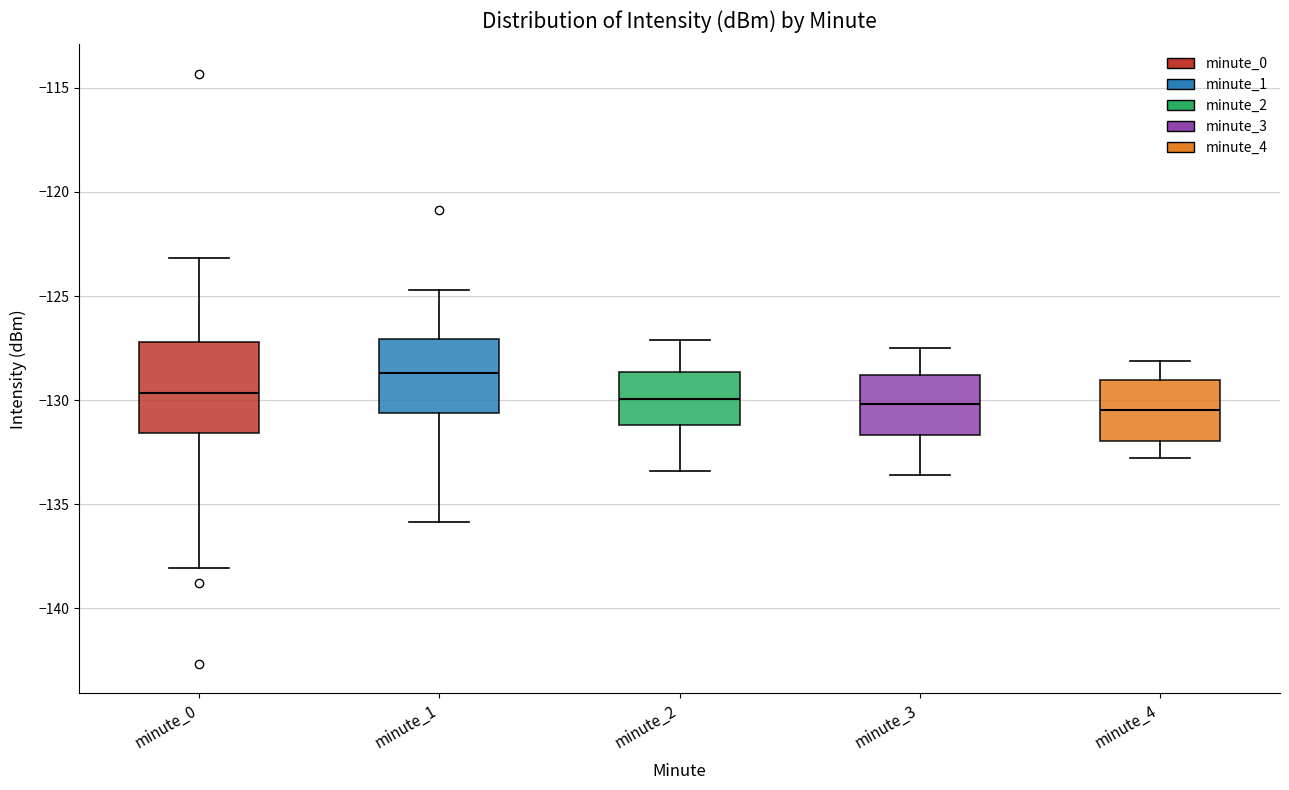

Which box has the highest median line?

minute_1